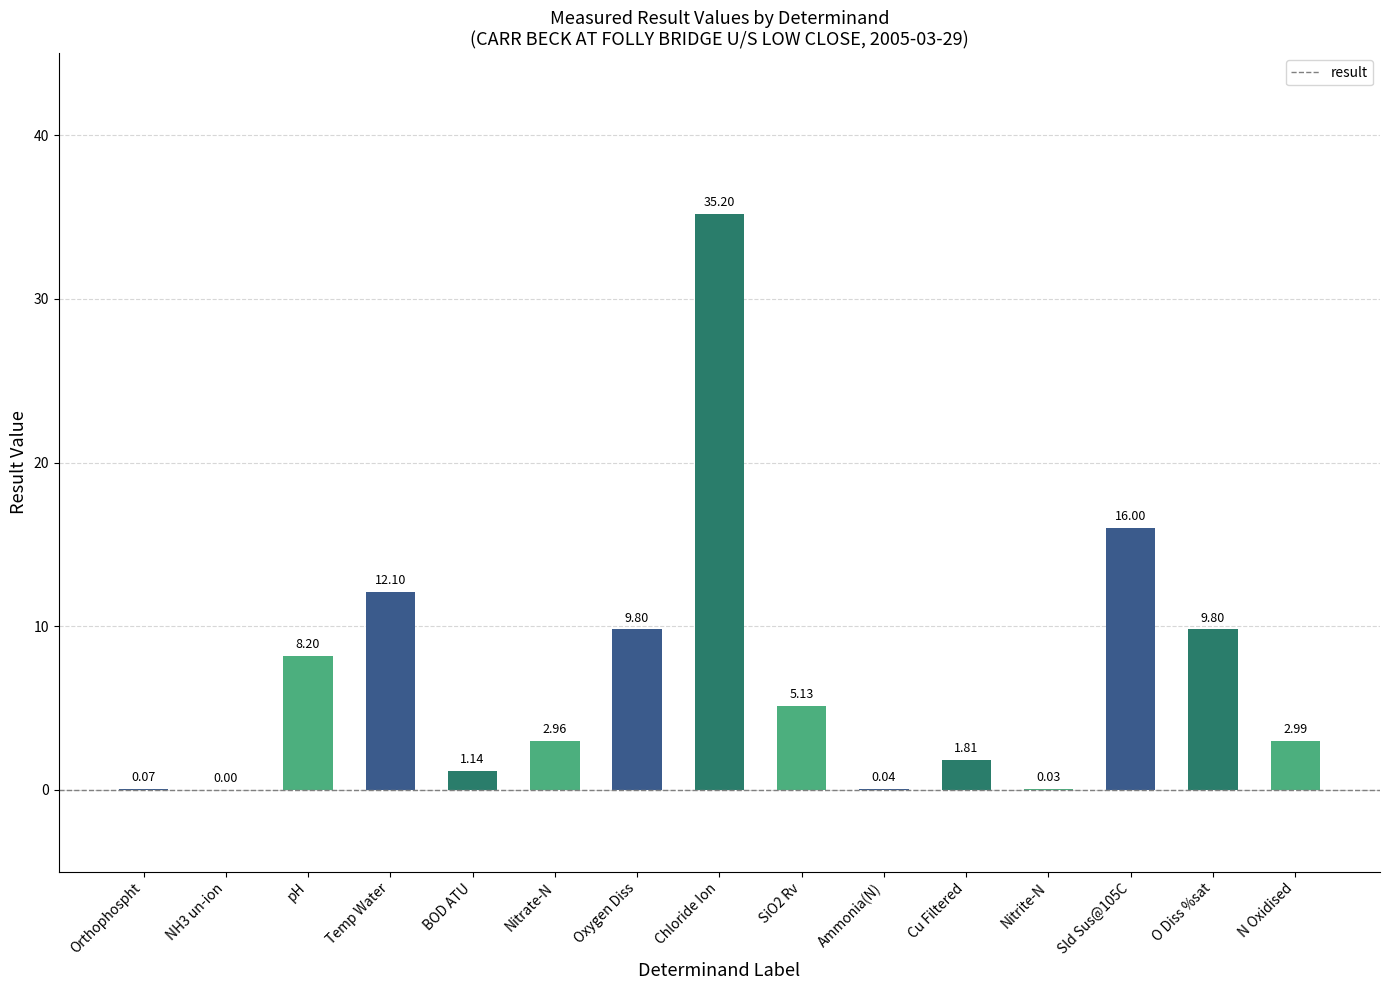

Are the bars grouped side by side (vs. stacked)?

No